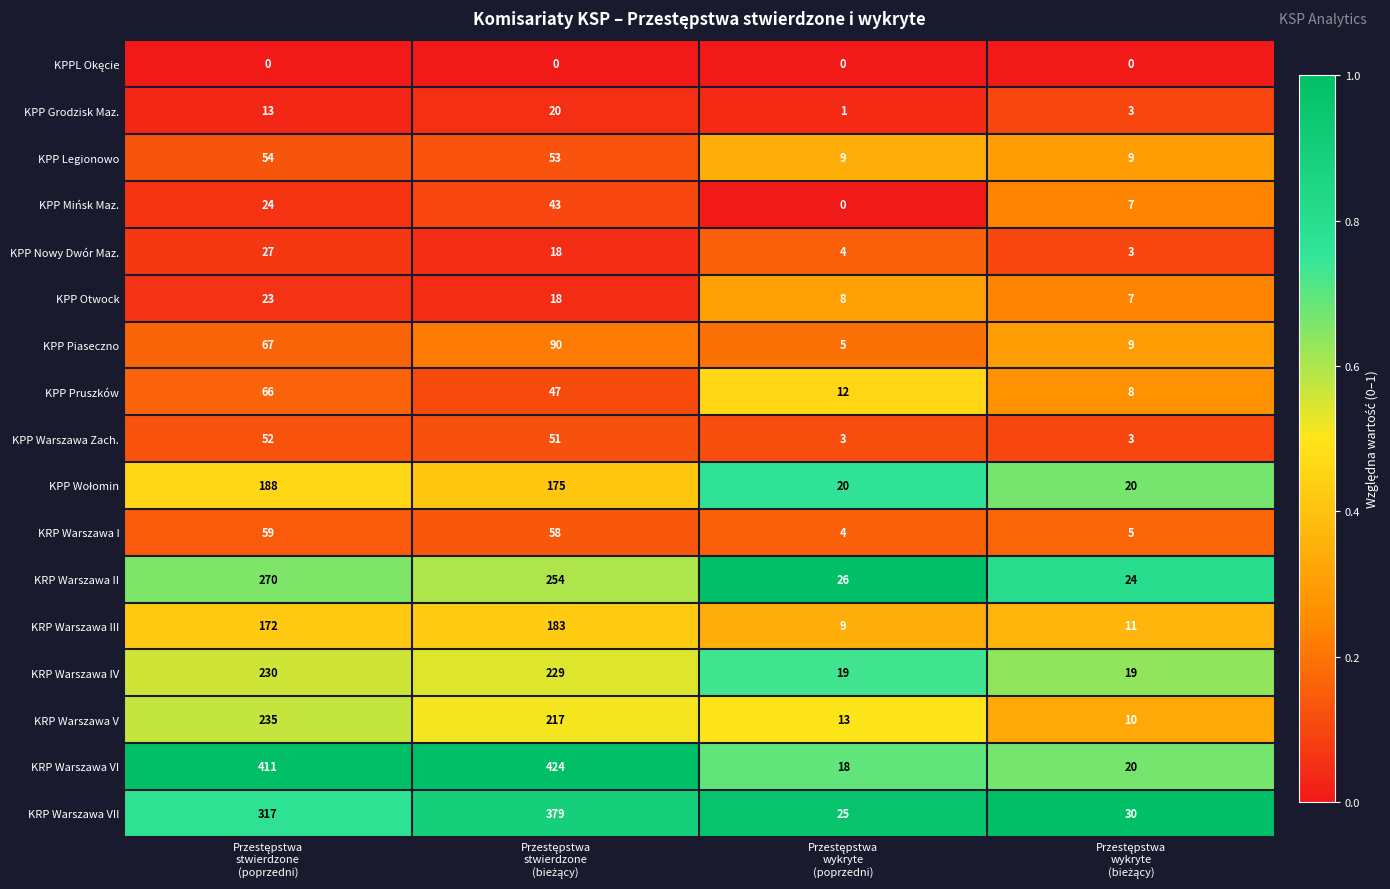

Which series has the widest spread of values?

KRP Warszawa VI